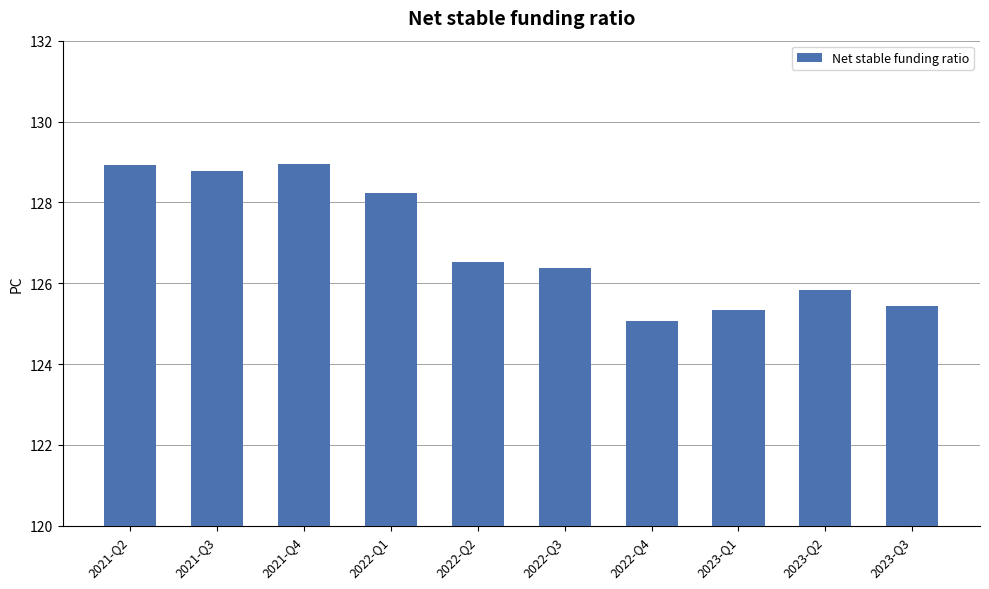

Is it true that the value at 2022-Q2 is 126.5?

True